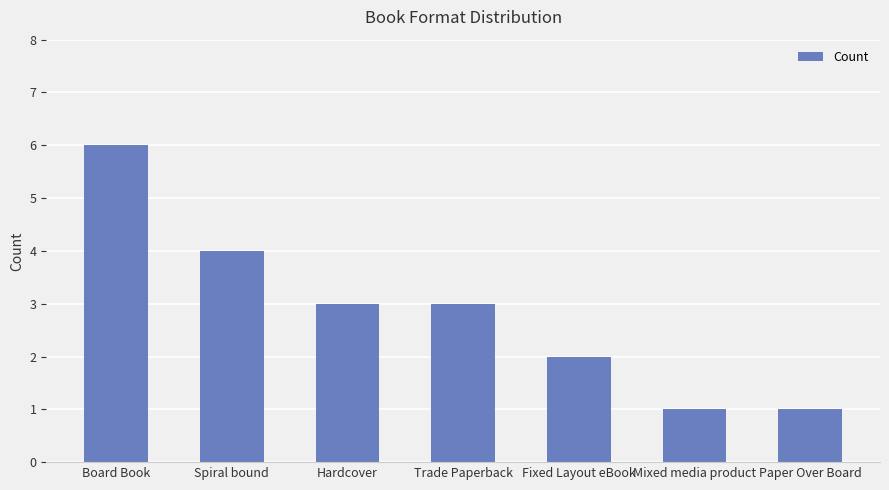

What is the change in value from Fixed Layout eBook to Mixed media product?

-1